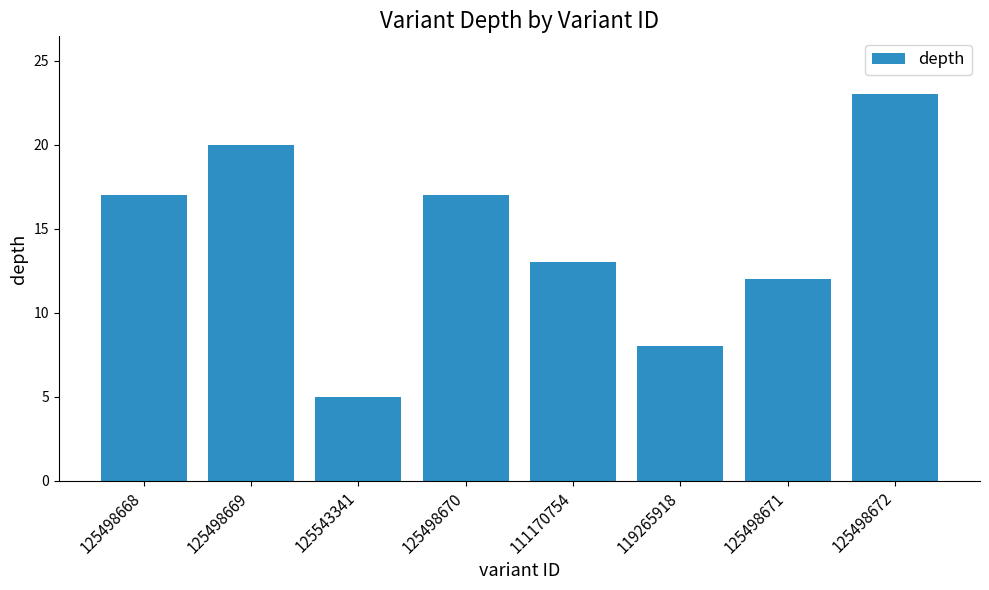

Are the bars horizontal?

No